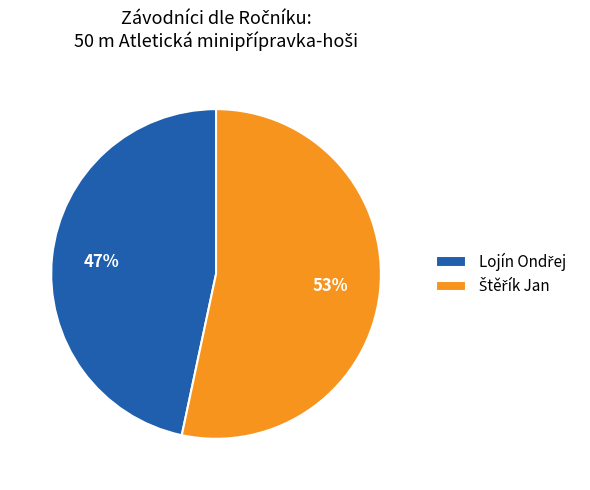

Does any single category account for the majority?

Yes